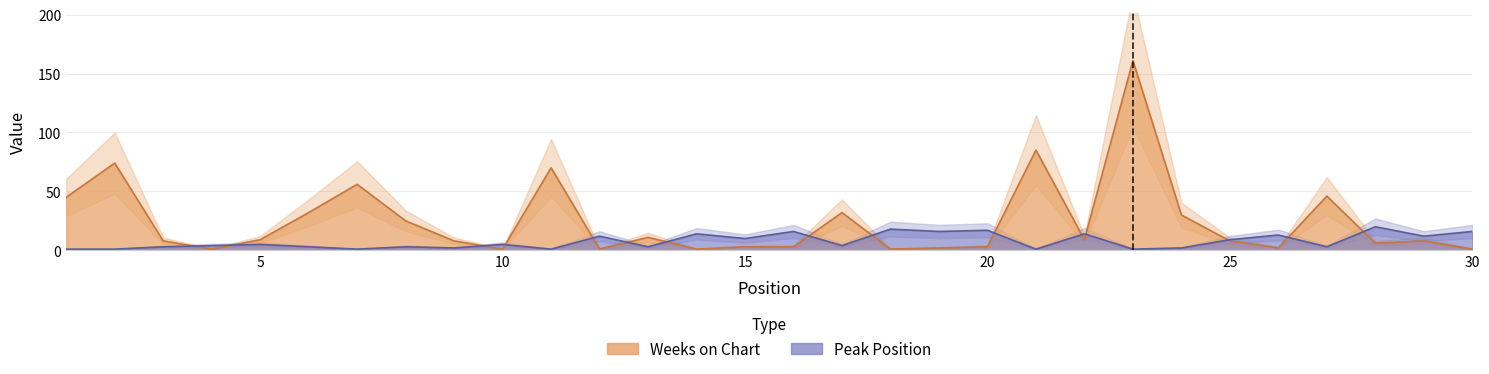

What is the difference between the maximum and minimum values in the Peak Position series?

19